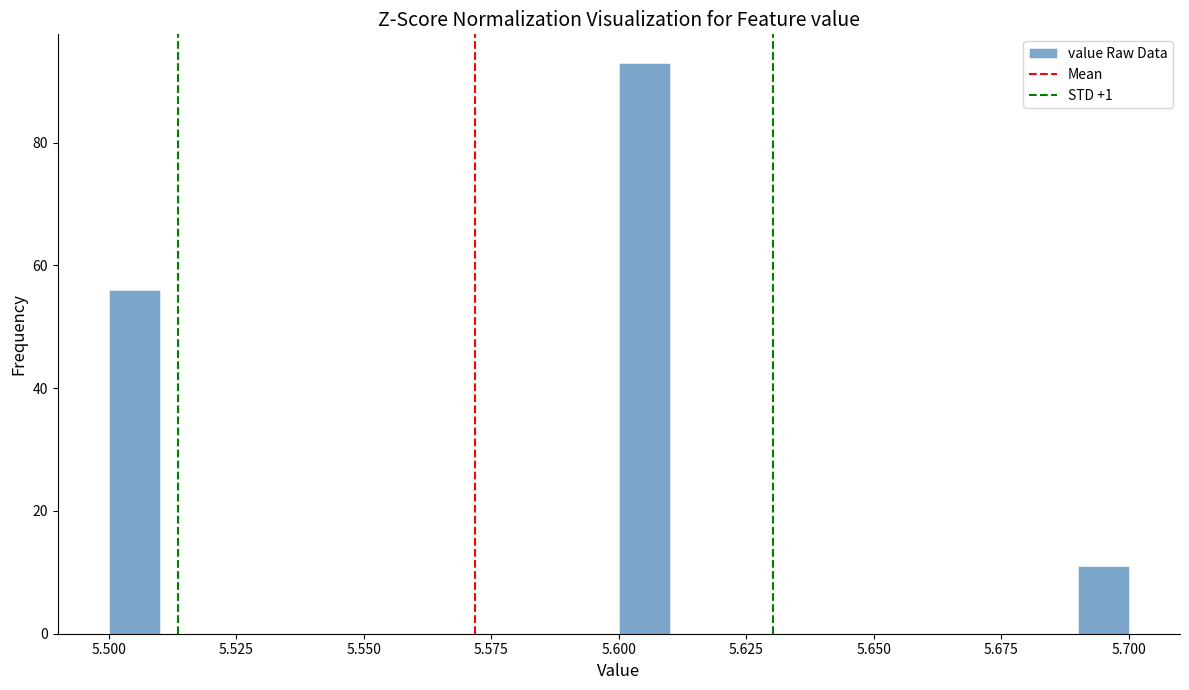

Read against the x-axis, roughly where is the centre of the tallest bar?

5.605